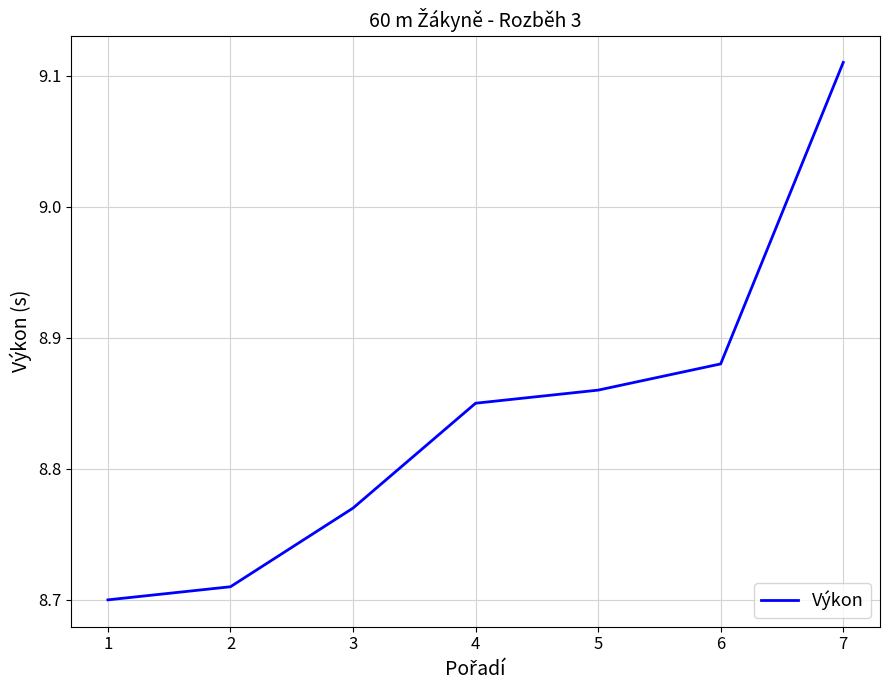

How many series are shown in this chart?

1